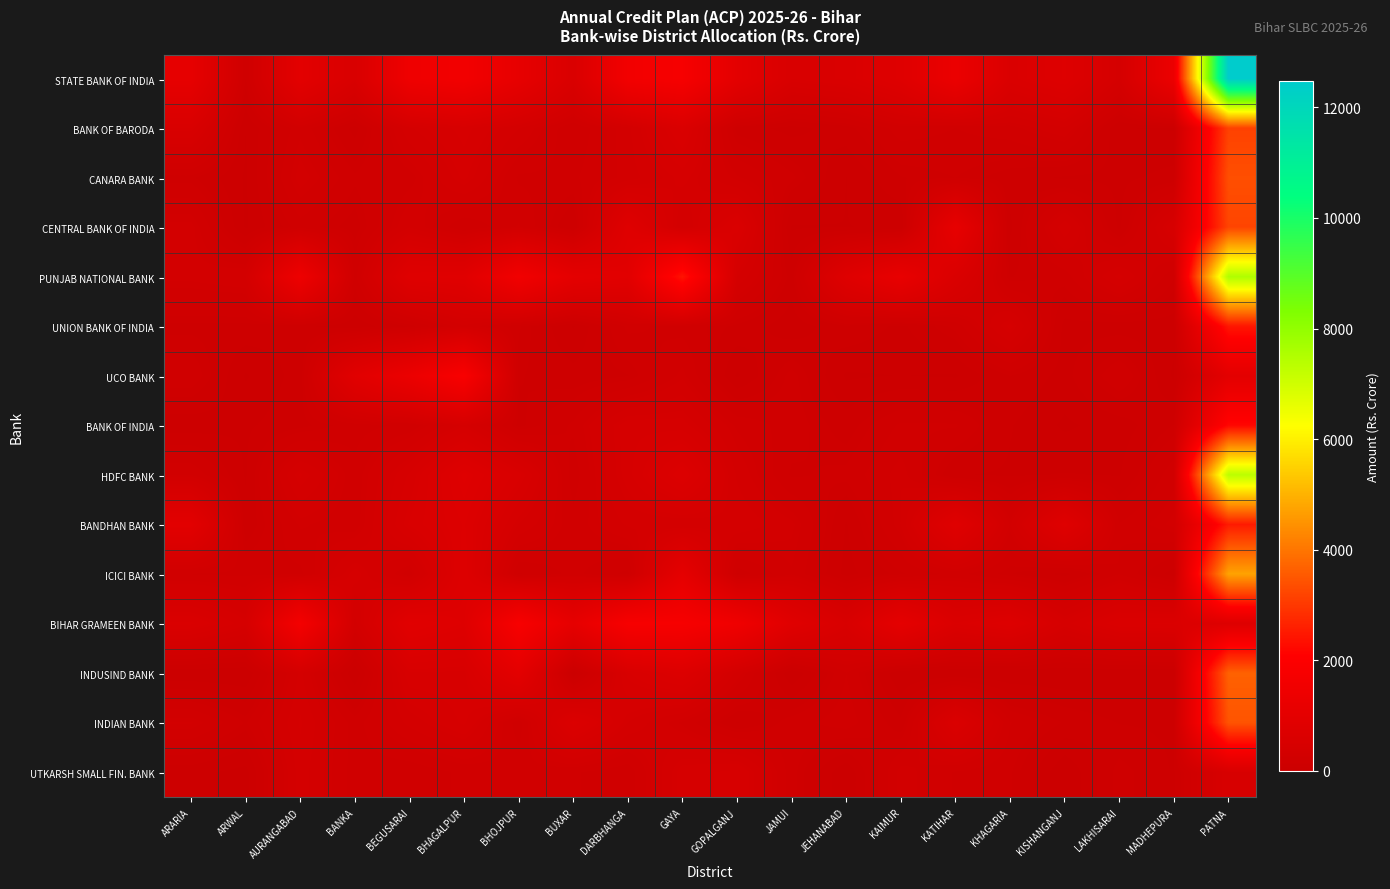

Reading left to right, extract all data points from this chart.

STATE BANK OF INDIA: ARARIA=1097	ARWAL=167	AURANGABAD=972	BANKA=543	BEGUSARAI=1457	BHAGALPUR=1598	BHOJPUR=1124	BUXAR=581	DARBHANGA=1584	GAYA=1761	GOPALGANJ=994	JAMUI=539	JEHANABAD=597	KAIMUR=796	KATIHAR=1308	KHAGARIA=612	KISHANGANJ=761	LAKHISARAI=391	MADHEPURA=1321	PATNA=12471
BANK OF BARODA: ARARIA=538	ARWAL=48	AURANGABAD=255	BANKA=76	BEGUSARAI=383	BHAGALPUR=485	BHOJPUR=342	BUXAR=170	DARBHANGA=326	GAYA=604	GOPALGANJ=125	JAMUI=79	JEHANABAD=126	KAIMUR=247	KATIHAR=219	KHAGARIA=249	KISHANGANJ=336	LAKHISARAI=50	MADHEPURA=45	PATNA=3154
CANARA BANK: ARARIA=154	ARWAL=42	AURANGABAD=317	BANKA=180	BEGUSARAI=246	BHAGALPUR=427	BHOJPUR=210	BUXAR=208	DARBHANGA=314	GAYA=432	GOPALGANJ=275	JAMUI=181	JEHANABAD=47	KAIMUR=143	KATIHAR=171	KHAGARIA=123	KISHANGANJ=90	LAKHISARAI=85	MADHEPURA=115	PATNA=3370
CENTRAL BANK OF INDIA: ARARIA=309	ARWAL=41	AURANGABAD=196	BANKA=124	BEGUSARAI=340	BHAGALPUR=168	BHOJPUR=273	BUXAR=94	DARBHANGA=805	GAYA=337	GOPALGANJ=612	JAMUI=42	JEHANABAD=48	KAIMUR=52	KATIHAR=1135	KHAGARIA=86	KISHANGANJ=378	LAKHISARAI=84	MADHEPURA=473	PATNA=3206
PUNJAB NATIONAL BANK: ARARIA=308	ARWAL=340	AURANGABAD=1410	BANKA=200	BEGUSARAI=816	BHAGALPUR=854	BHOJPUR=1557	BUXAR=1023	DARBHANGA=909	GAYA=2407	GOPALGANJ=390	JAMUI=126	JEHANABAD=790	KAIMUR=1184	KATIHAR=610	KHAGARIA=143	KISHANGANJ=193	LAKHISARAI=408	MADHEPURA=174	PATNA=7526
UNION BANK OF INDIA: ARARIA=134	ARWAL=131	AURANGABAD=110	BANKA=63	BEGUSARAI=146	BHAGALPUR=332	BHOJPUR=176	BUXAR=44	DARBHANGA=233	GAYA=200	GOPALGANJ=135	JAMUI=64	JEHANABAD=139	KAIMUR=85	KATIHAR=185	KHAGARIA=431	KISHANGANJ=79	LAKHISARAI=72	MADHEPURA=70	PATNA=2442
UCO BANK: ARARIA=205	ARWAL=43	AURANGABAD=120	BANKA=883	BEGUSARAI=1304	BHAGALPUR=1853	BHOJPUR=150	BUXAR=115	DARBHANGA=143	GAYA=283	GOPALGANJ=40	JAMUI=187	JEHANABAD=41	KAIMUR=50	KATIHAR=42	KHAGARIA=147	KISHANGANJ=78	LAKHISARAI=217	MADHEPURA=38	PATNA=971
BANK OF INDIA: ARARIA=67	ARWAL=89	AURANGABAD=131	BANKA=196	BEGUSARAI=231	BHAGALPUR=406	BHOJPUR=133	BUXAR=229	DARBHANGA=448	GAYA=436	GOPALGANJ=258	JAMUI=194	JEHANABAD=122	KAIMUR=229	KATIHAR=225	KHAGARIA=101	KISHANGANJ=40	LAKHISARAI=71	MADHEPURA=148	PATNA=2209
HDFC BANK: ARARIA=265	ARWAL=92	AURANGABAD=423	BANKA=236	BEGUSARAI=472	BHAGALPUR=796	BHOJPUR=556	BUXAR=190	DARBHANGA=443	GAYA=706	GOPALGANJ=332	JAMUI=163	JEHANABAD=183	KAIMUR=291	KATIHAR=100	KHAGARIA=91	KISHANGANJ=100	LAKHISARAI=94	MADHEPURA=252	PATNA=7331
BANDHAN BANK: ARARIA=933	ARWAL=112	AURANGABAD=274	BANKA=239	BEGUSARAI=544	BHAGALPUR=712	BHOJPUR=388	BUXAR=238	DARBHANGA=350	GAYA=347	GOPALGANJ=385	JAMUI=304	JEHANABAD=93	KAIMUR=294	KATIHAR=835	KHAGARIA=287	KISHANGANJ=808	LAKHISARAI=223	MADHEPURA=305	PATNA=2523
ICICI BANK: ARARIA=215	ARWAL=208	AURANGABAD=207	BANKA=436	BEGUSARAI=240	BHAGALPUR=744	BHOJPUR=164	BUXAR=234	DARBHANGA=154	GAYA=1040	GOPALGANJ=139	JAMUI=262	JEHANABAD=79	KAIMUR=164	KATIHAR=238	KHAGARIA=148	KISHANGANJ=81	LAKHISARAI=217	MADHEPURA=71	PATNA=4746
BIHAR GRAMEEN BANK: ARARIA=597	ARWAL=428	AURANGABAD=1664	BANKA=322	BEGUSARAI=895	BHAGALPUR=773	BHOJPUR=1818	BUXAR=1085	DARBHANGA=1788	GAYA=1772	GOPALGANJ=1489	JAMUI=847	JEHANABAD=537	KAIMUR=1035	KATIHAR=634	KHAGARIA=746	KISHANGANJ=441	LAKHISARAI=628	MADHEPURA=644	PATNA=743
INDUSIND BANK: ARARIA=0	ARWAL=0	AURANGABAD=355	BANKA=0	BEGUSARAI=507	BHAGALPUR=499	BHOJPUR=977	BUXAR=0	DARBHANGA=528	GAYA=698	GOPALGANJ=321	JAMUI=0	JEHANABAD=219	KAIMUR=0	KATIHAR=0	KHAGARIA=0	KISHANGANJ=0	LAKHISARAI=0	MADHEPURA=0	PATNA=3673
INDIAN BANK: ARARIA=298	ARWAL=166	AURANGABAD=397	BANKA=194	BEGUSARAI=357	BHAGALPUR=474	BHOJPUR=185	BUXAR=662	DARBHANGA=390	GAYA=257	GOPALGANJ=93	JAMUI=195	JEHANABAD=251	KAIMUR=109	KATIHAR=615	KHAGARIA=222	KISHANGANJ=142	LAKHISARAI=95	MADHEPURA=88	PATNA=3453
UTKARSH SMALL FIN. BANK: ARARIA=64	ARWAL=31	AURANGABAD=368	BANKA=195	BEGUSARAI=180	BHAGALPUR=231	BHOJPUR=262	BUXAR=225	DARBHANGA=184	GAYA=440	GOPALGANJ=479	JAMUI=189	JEHANABAD=0	KAIMUR=290	KATIHAR=214	KHAGARIA=177	KISHANGANJ=0	LAKHISARAI=166	MADHEPURA=92	PATNA=509